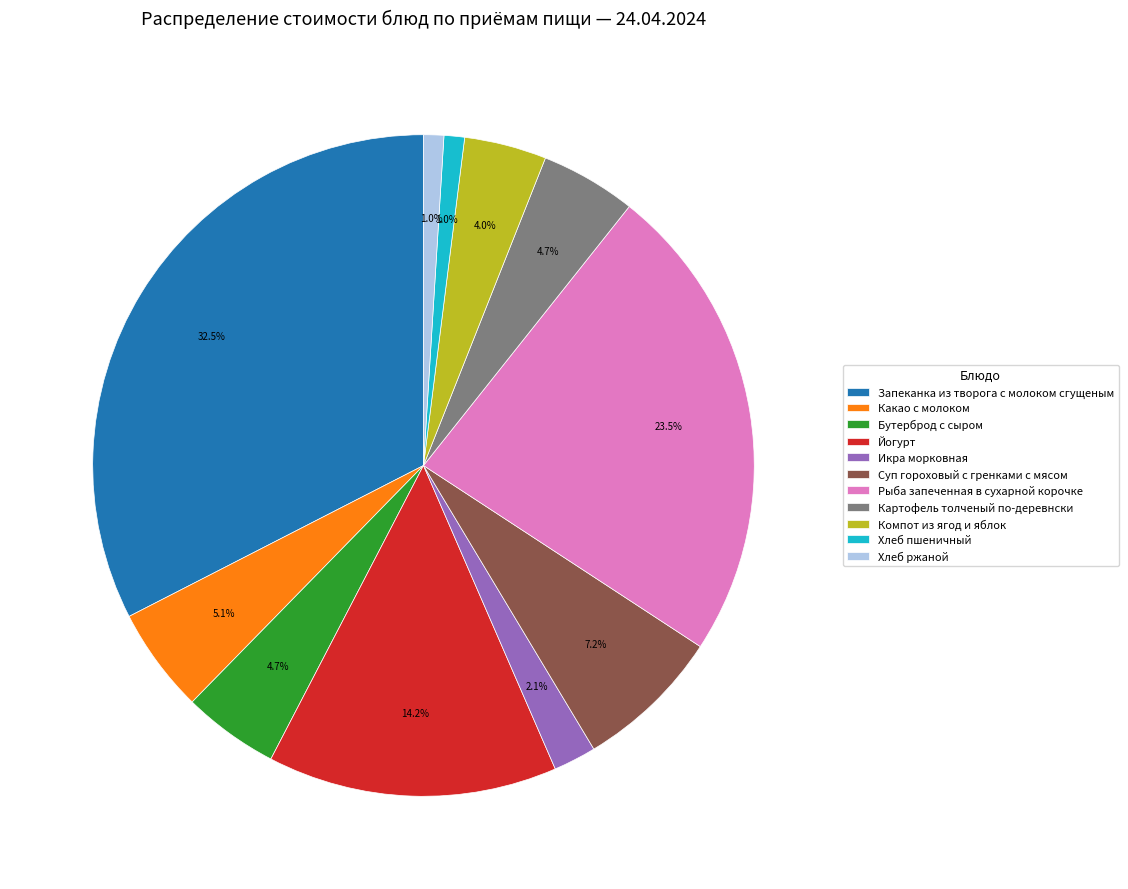

How many slices are in this pie chart?

11